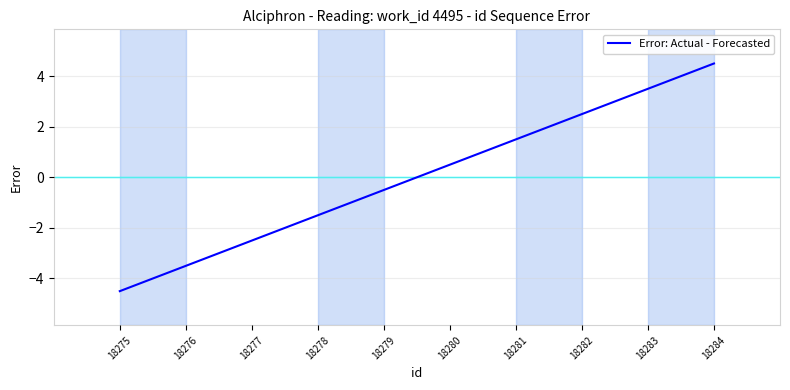

Count the number of categories in the chart.

10